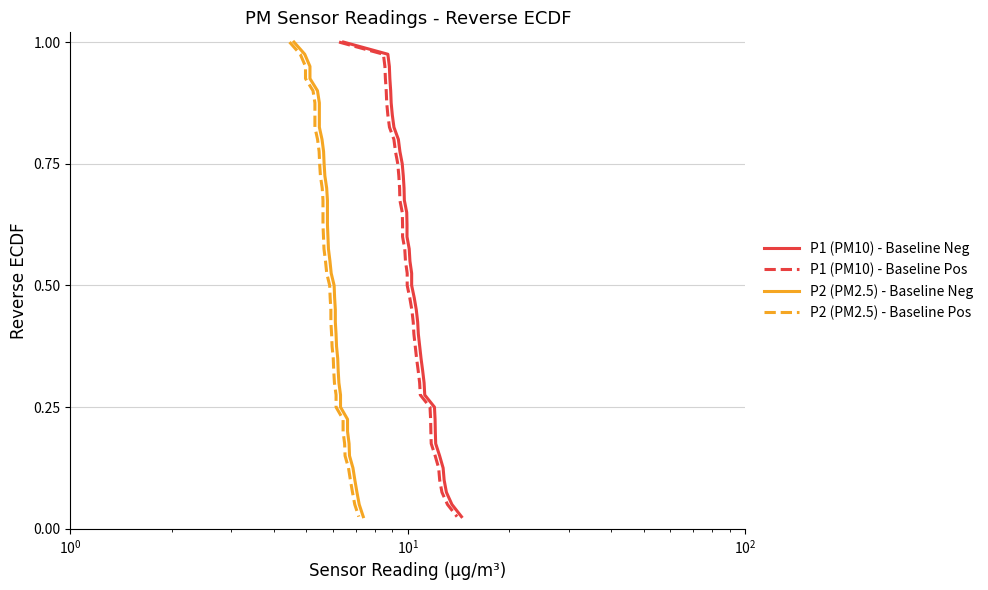

How many lines are shown in the chart?

4